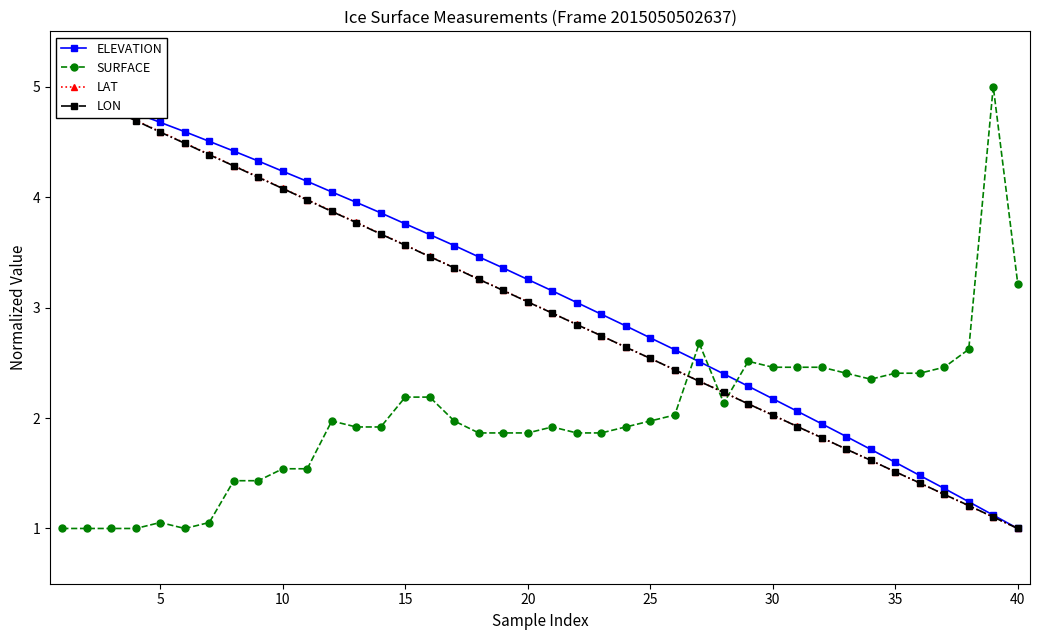

What is the value of the LAT point at the 34th from the left?

1.6